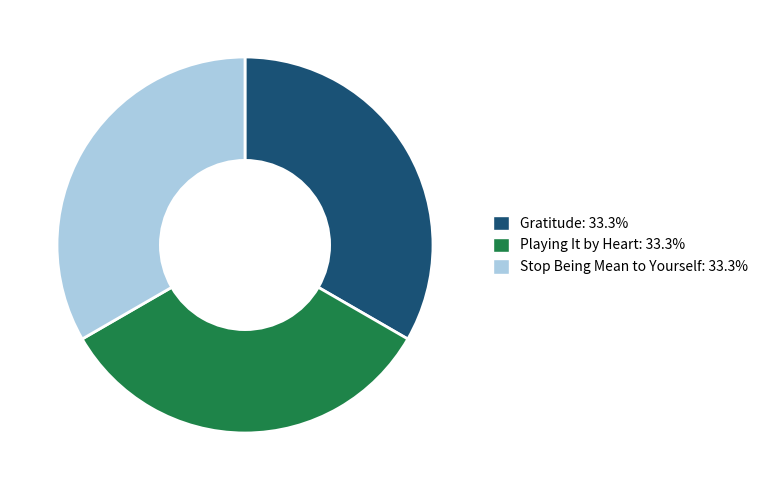

Combined, do Gratitude: 33.3% and Stop Being Mean to Yourself: 33.3% account for over 50%?

Yes